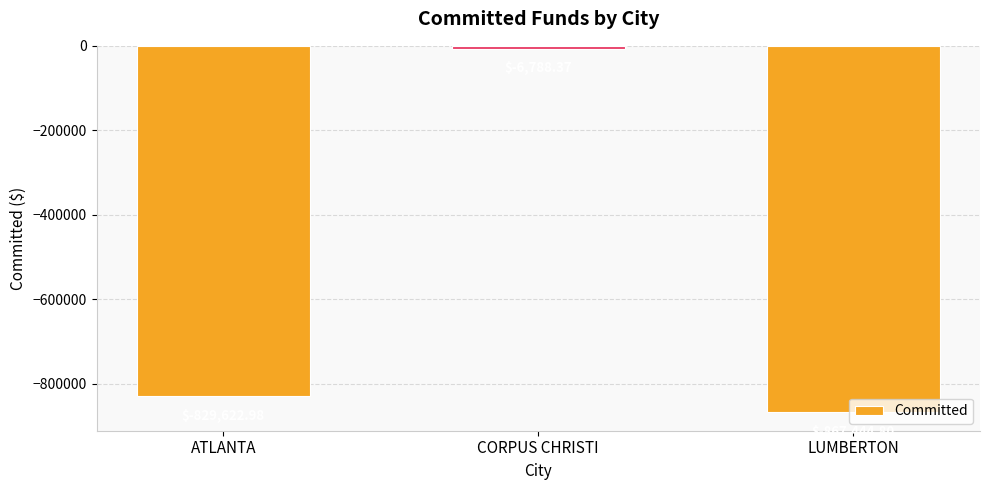

What is the smallest value displayed?

-867444.8